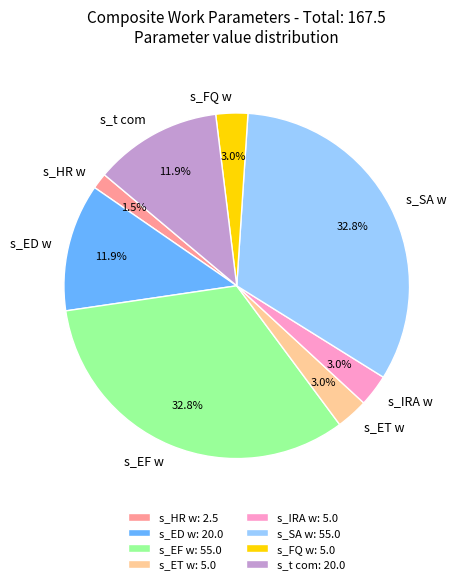

Count the number of slices in the pie.

8